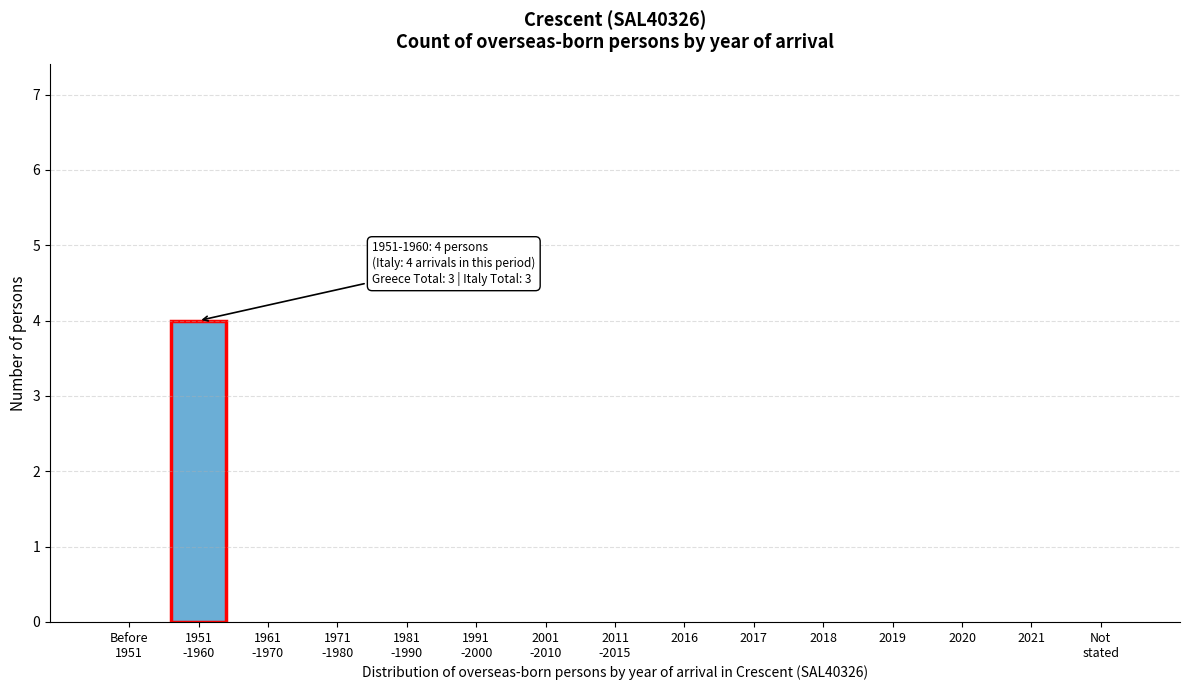

What is the greatest value displayed?

4